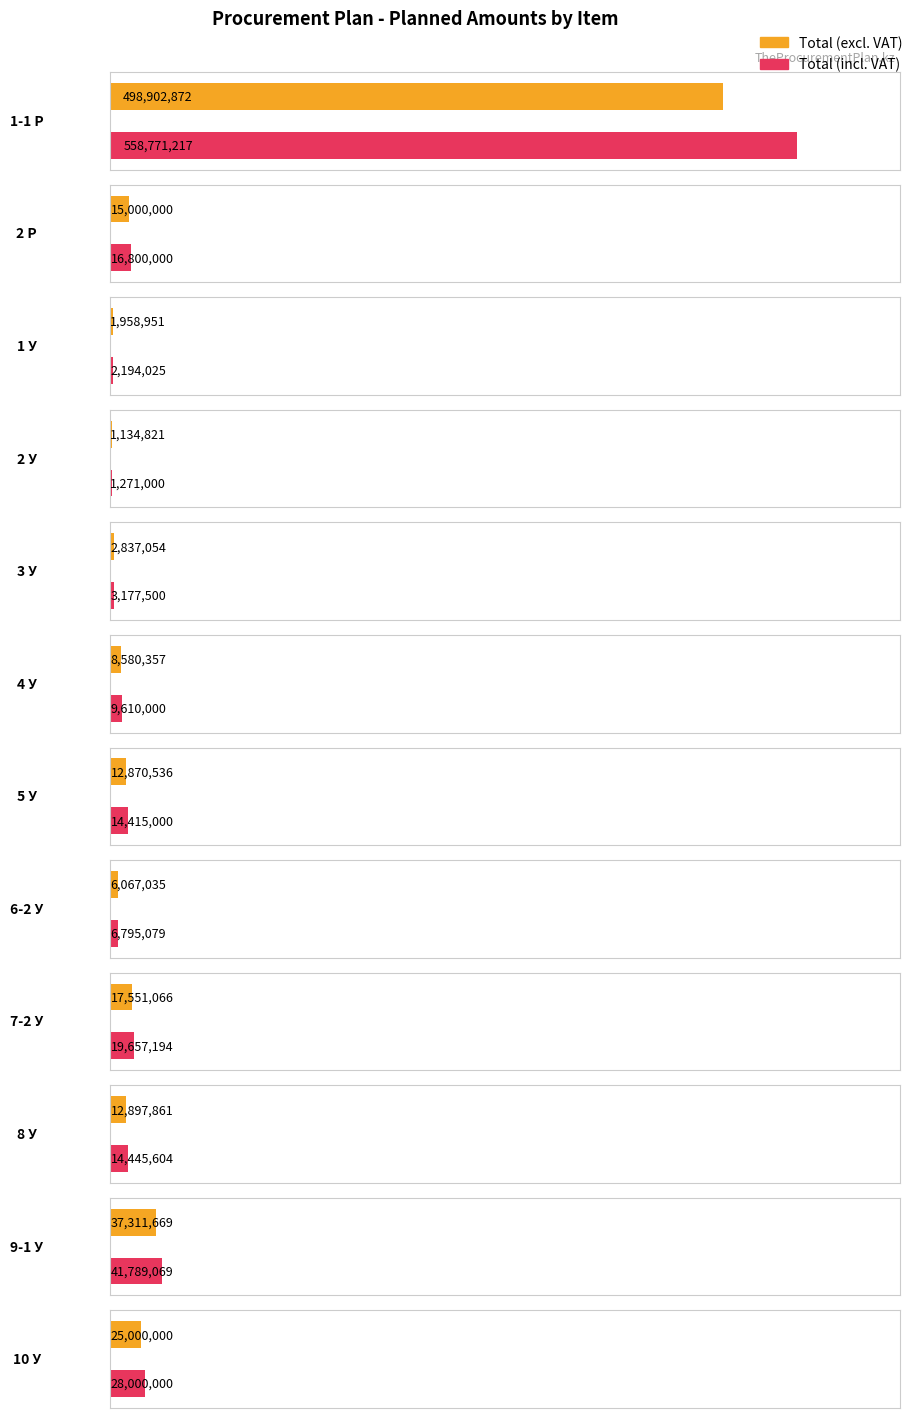

Where does the Total (incl. VAT) series first go above 14445604?

1-1 Р